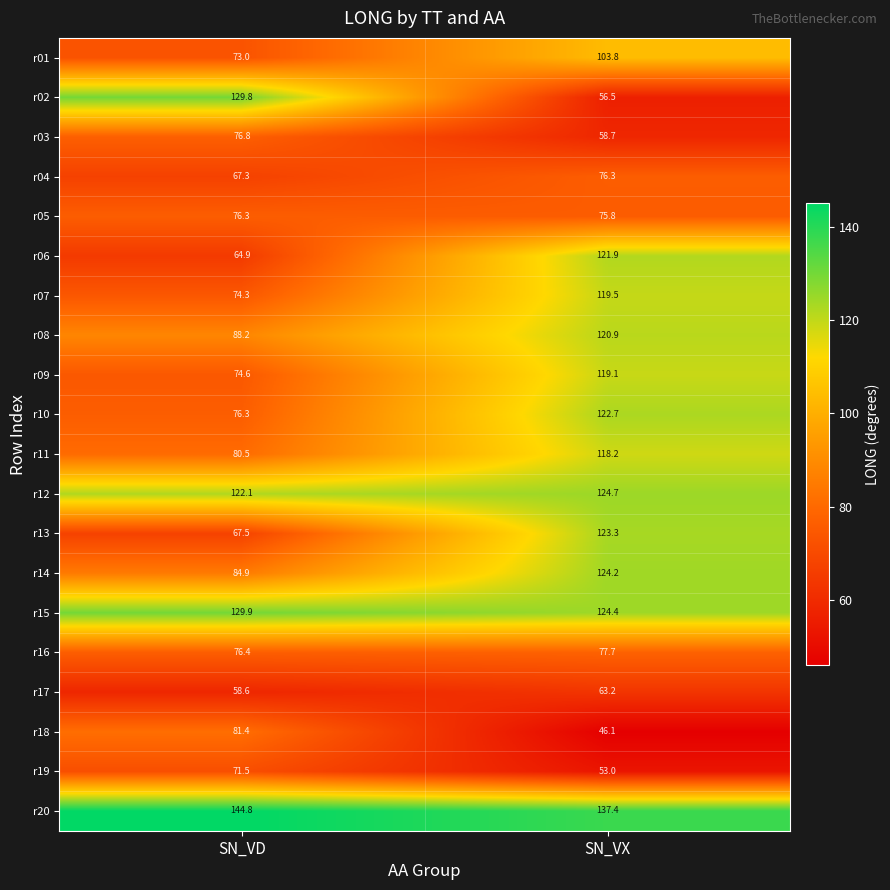

What is the spread (max minus min) of values at SN_VX?

91.3